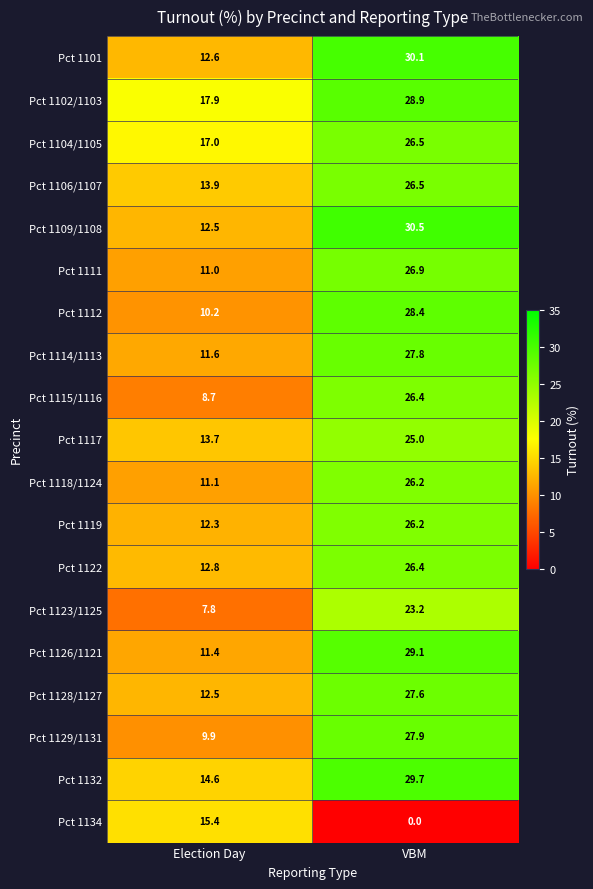

At which label does Pct 1101 first exceed 30?

VBM